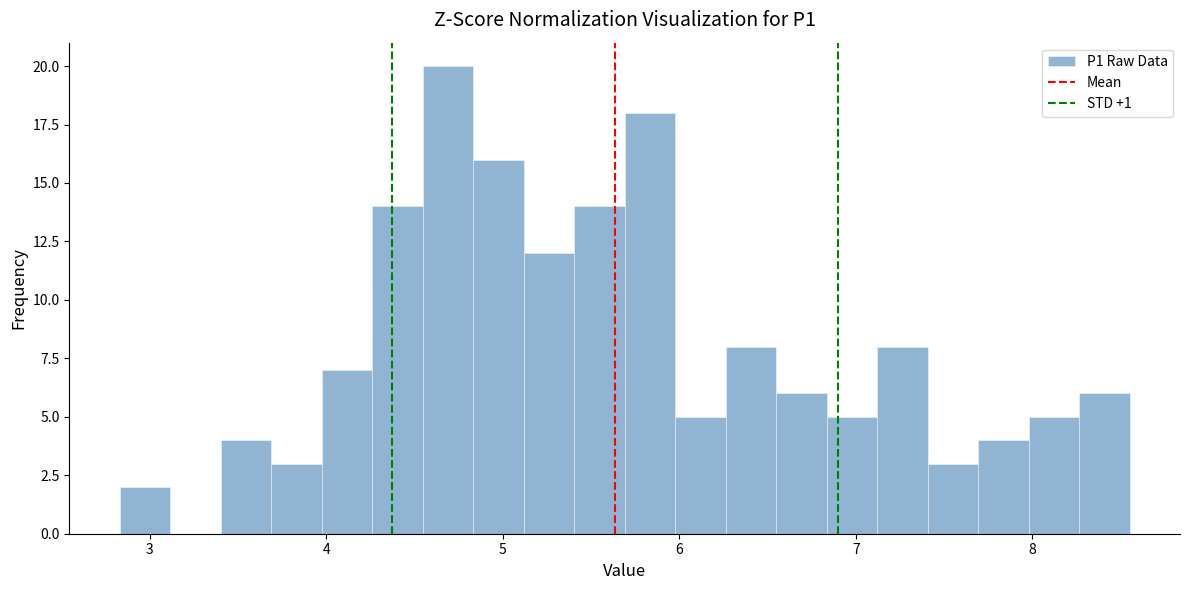

Around what value on the x-axis is the tallest bar? Give the approximate position of its centre, as read against the axis.

4.7